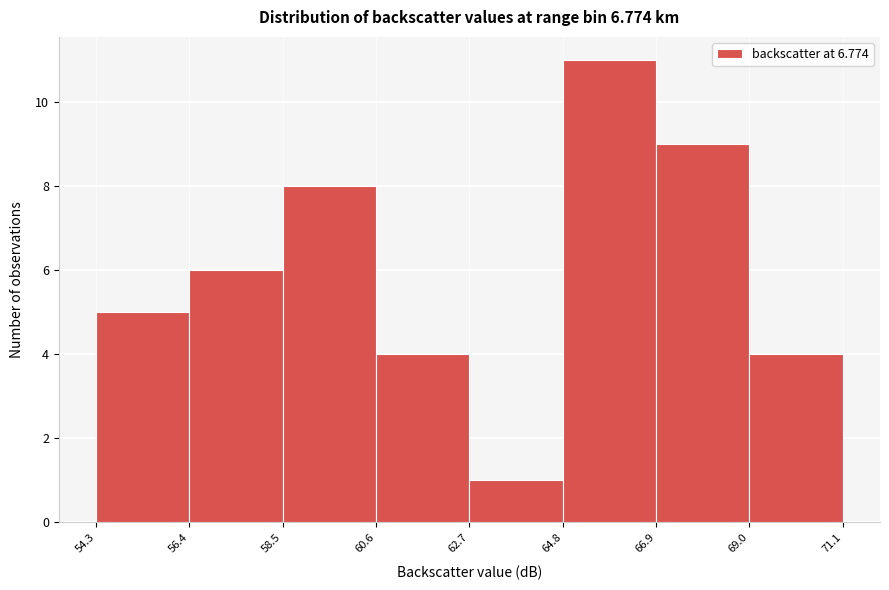

Reading left to right, transcribe this chart: for each bar, give the range it covers on the x-axis and its height. The values are not printed on the chart, so give them approximately, as read against the axis.

54.3 to 56.4: 5
56.4 to 58.5: 6
58.5 to 60.6: 8
60.6 to 62.7: 4
62.7 to 64.8: 1
64.8 to 66.9: 11
66.9 to 69.0: 9
69.0 to 71.1: 4